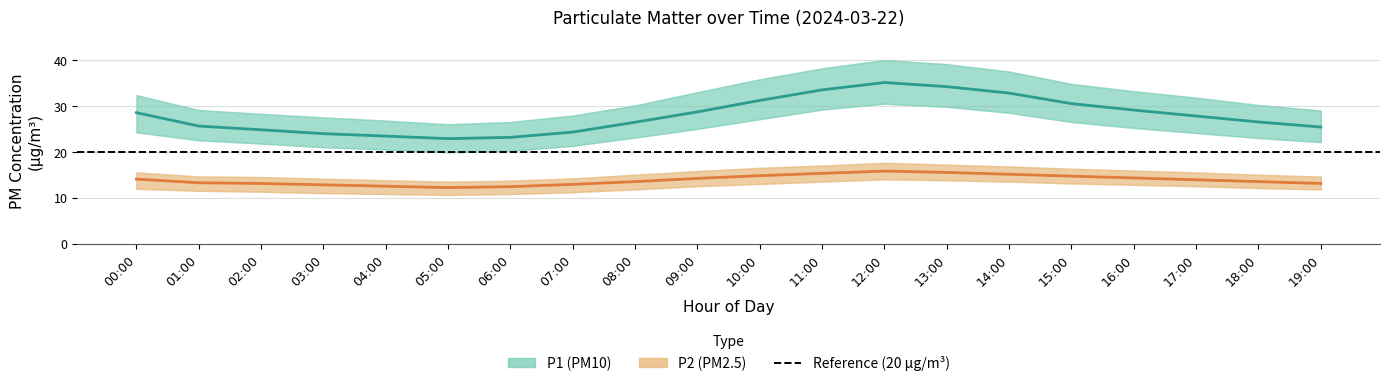

What is the label of the 17th point from the right?

03:00